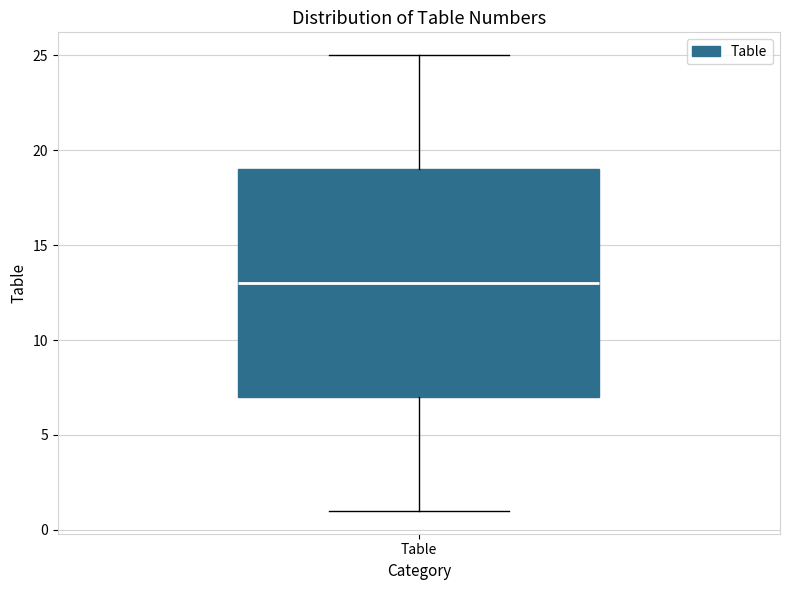

Transcribe this box plot: give where the median line is, the range the box spans, and where the two whiskers end, as read against the y-axis. The values are not printed on the chart, so give them approximately, as read against the axis.

median 13, box 7 to 19, whiskers 1 to 25